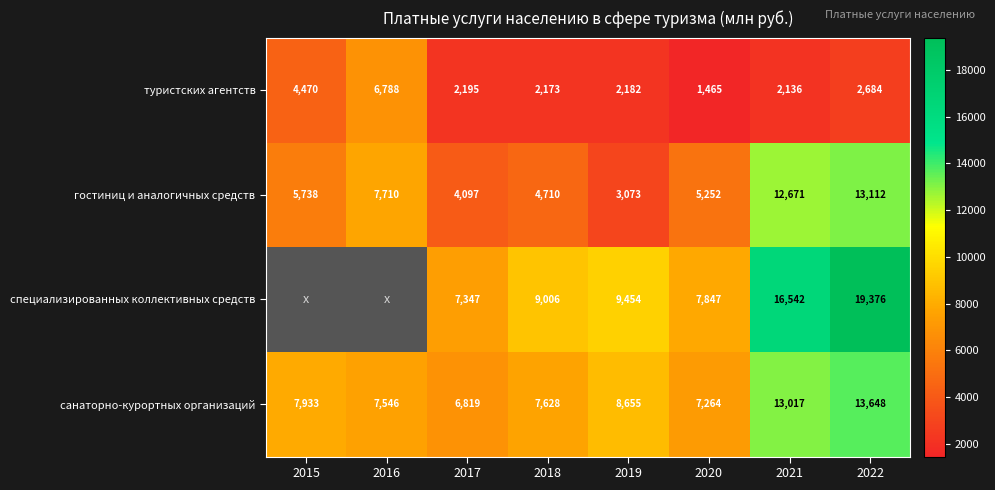

Is it true that туристских агентств equals 3171.2 at 2019?

False